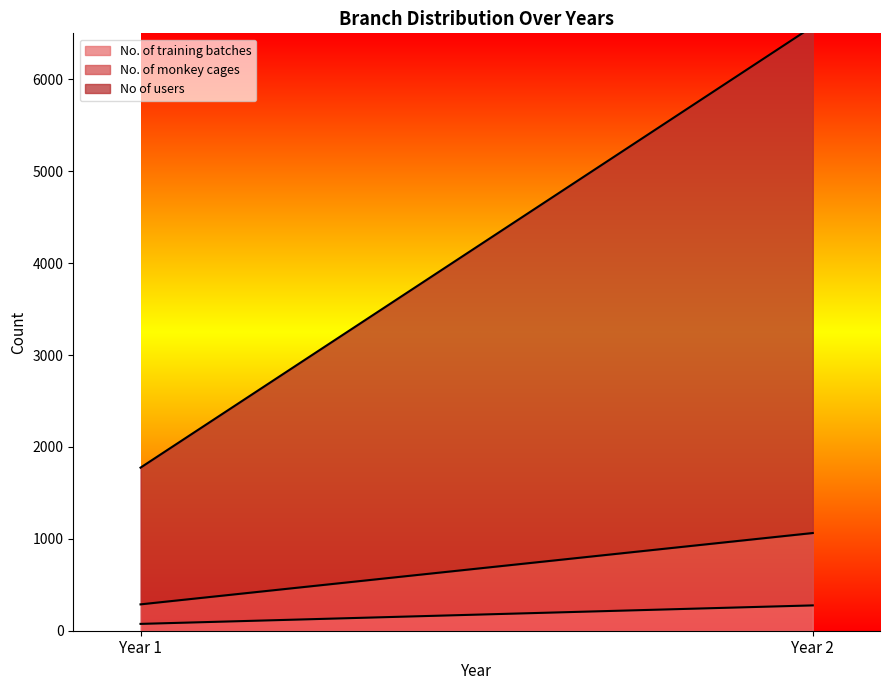

Reading left to right, what are all the values shown in this chart?

No. of training batches: Year 1=74.4	Year 2=275.6
No. of monkey cages: Year 1=212.5	Year 2=787.5
No of users: Year 1=1487.5	Year 2=5512.5